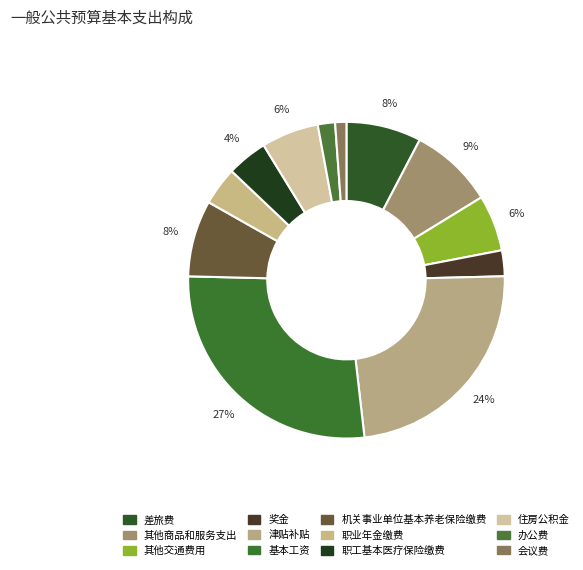

How many slices are in this pie chart?

12